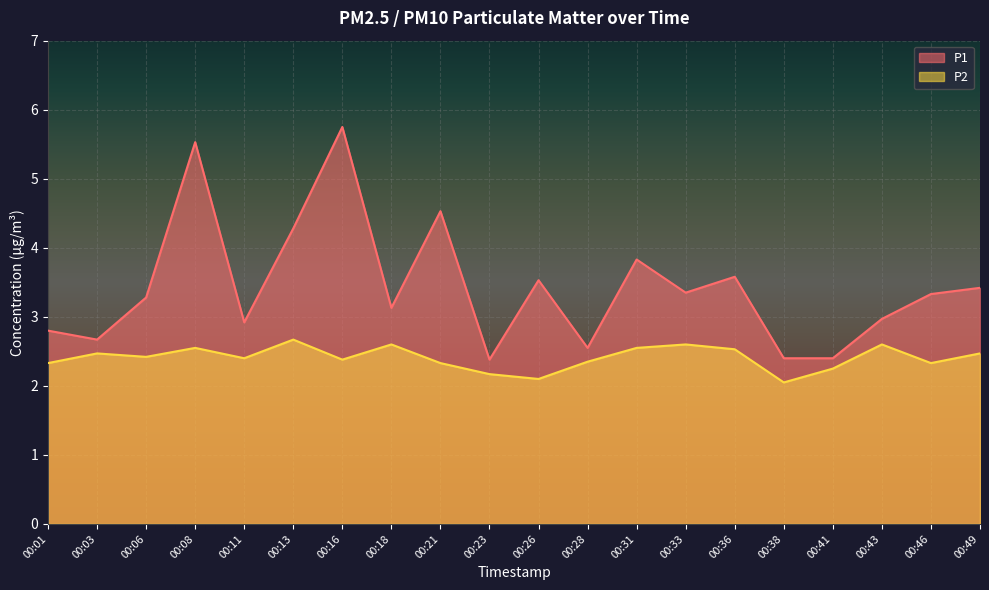

True or false: P2 and P1 intersect in this chart.

False